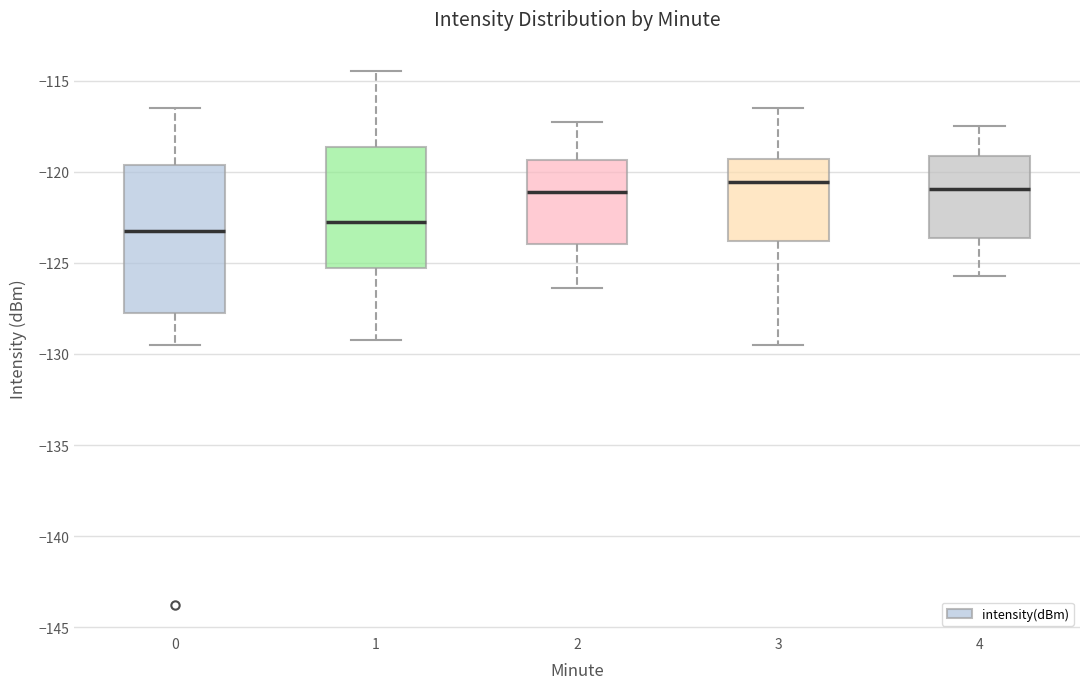

Which box is the tallest, from its lower edge to its upper edge?

0